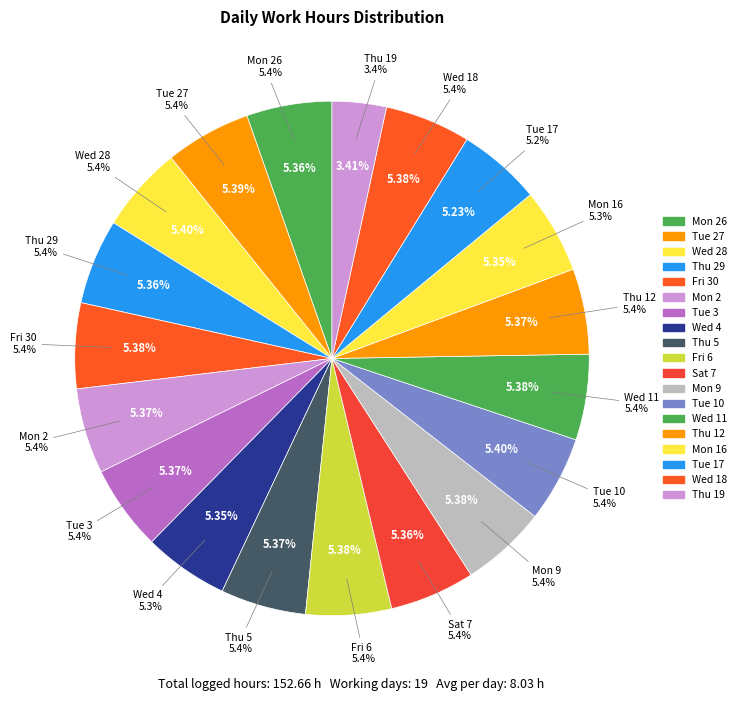

Is there a majority slice in this chart?

No